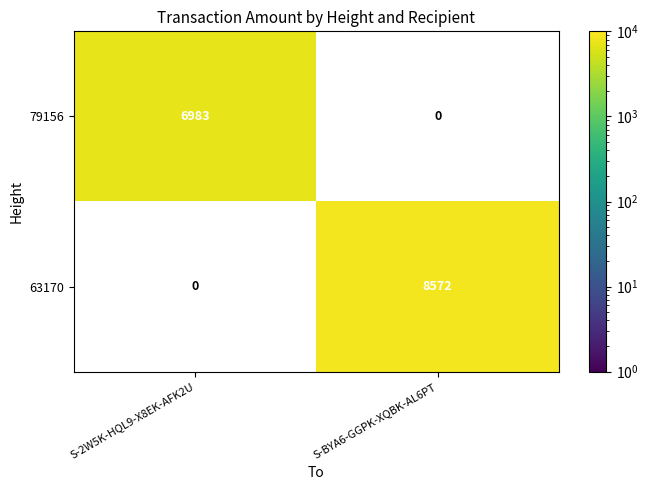

How many series are shown in this chart?

2